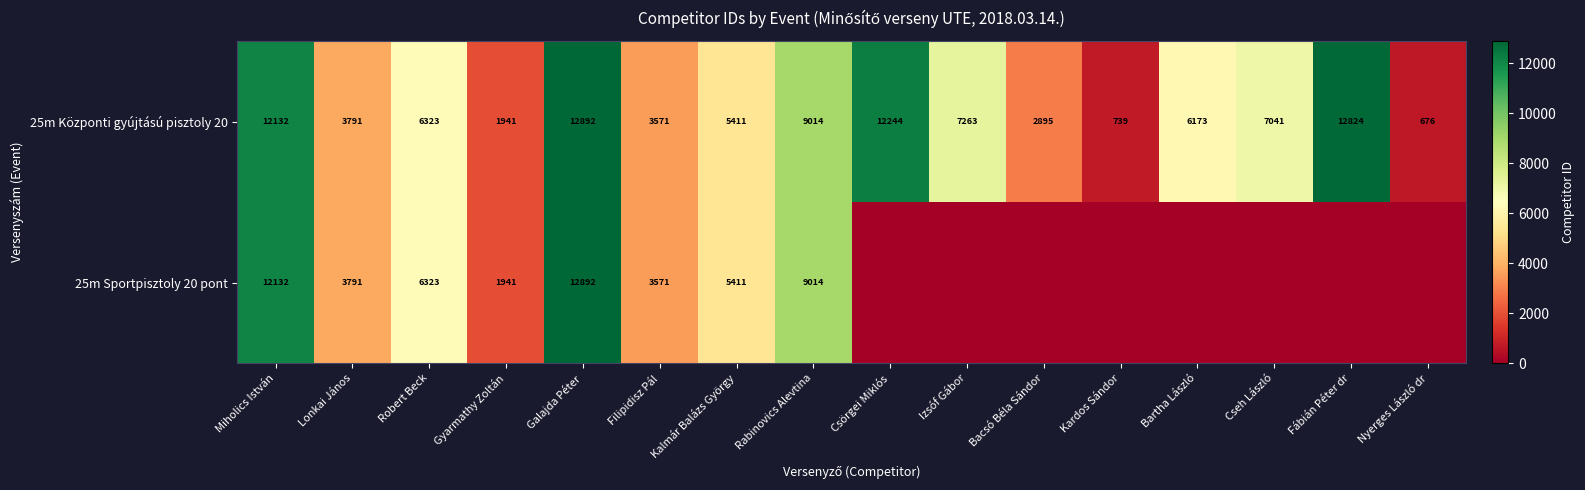

List the labels in order of 25m Központi gyújtású pisztoly 20 value, largest first.

Galajda Péter, Fábián Péter dr, Csörgei Miklós, Miholics István, Rabinovics Alevtina, Izsóf Gábor, Cseh László, Robert Beck, Bartha László, Kalmár Balázs György, Lonkai János, Filipidisz Pál, Bacsó Béla Sándor, Gyarmathy Zoltán, Kardos Sándor, Nyerges László dr